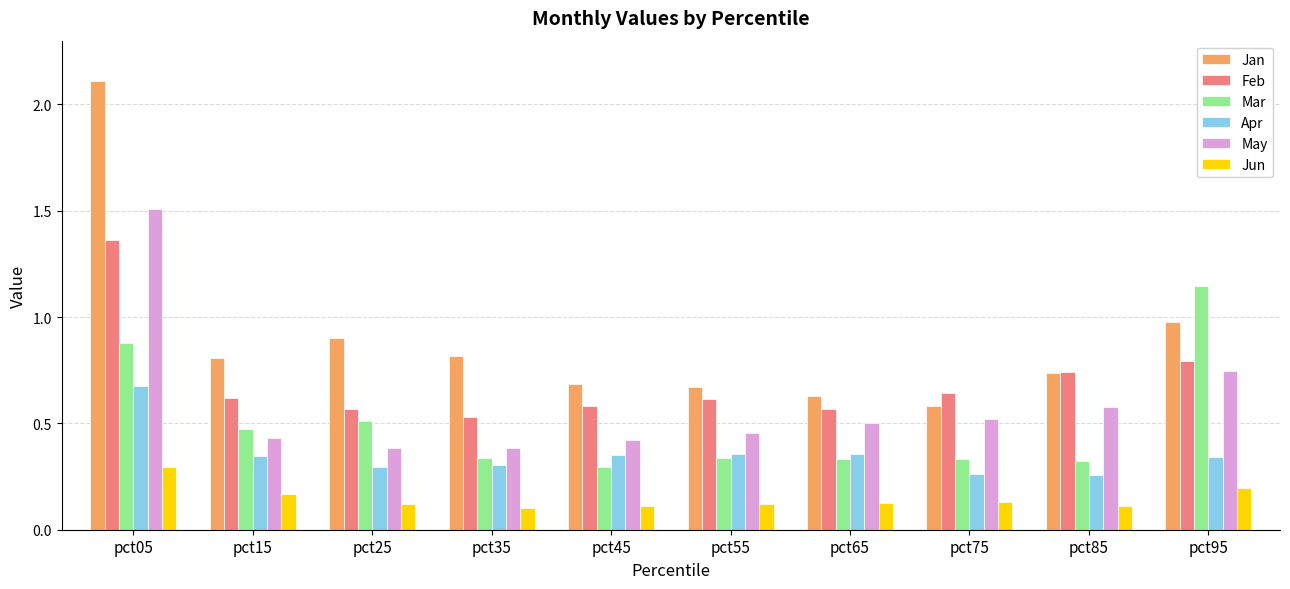

List the series in order of their peak value, lowest first.

Jun, Apr, Mar, Feb, May, Jan